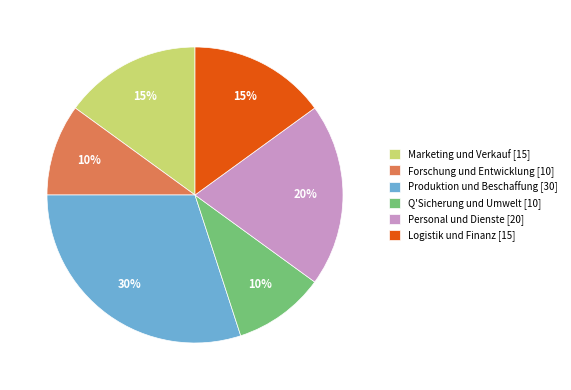

To the nearest percent, what portion does Logistik und Finanz represent?

15%